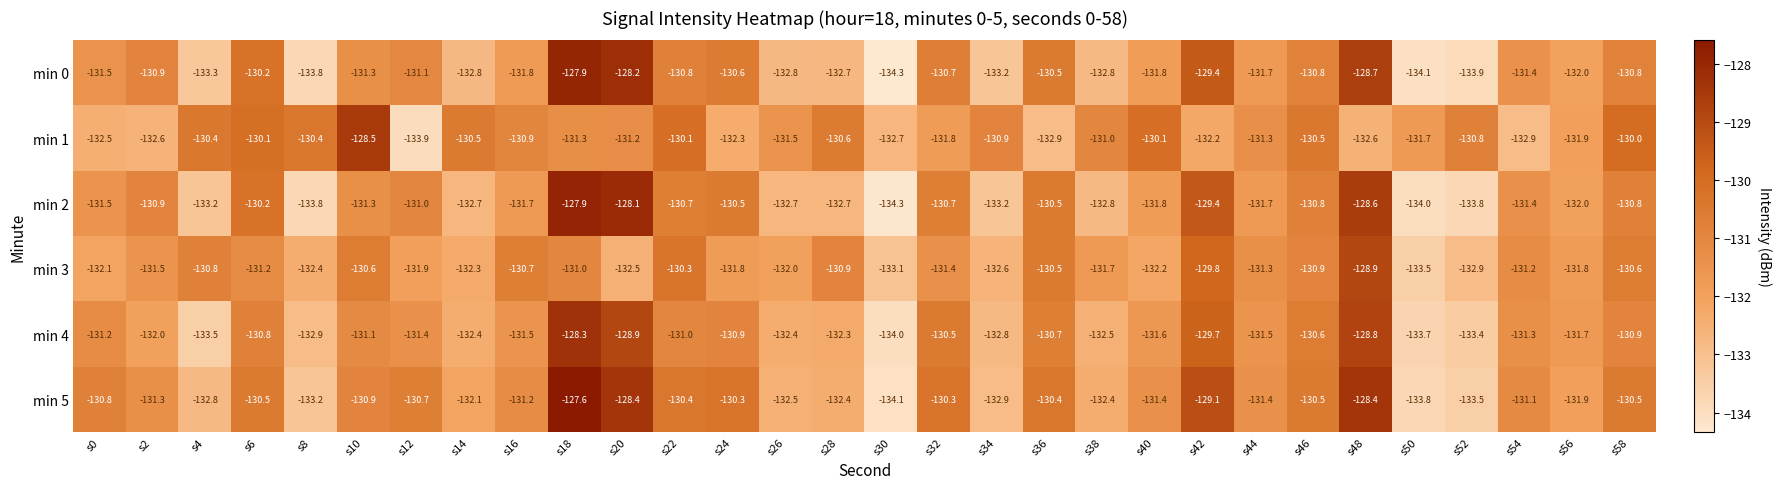

Which series changed the most between s28 and s48?

min 2